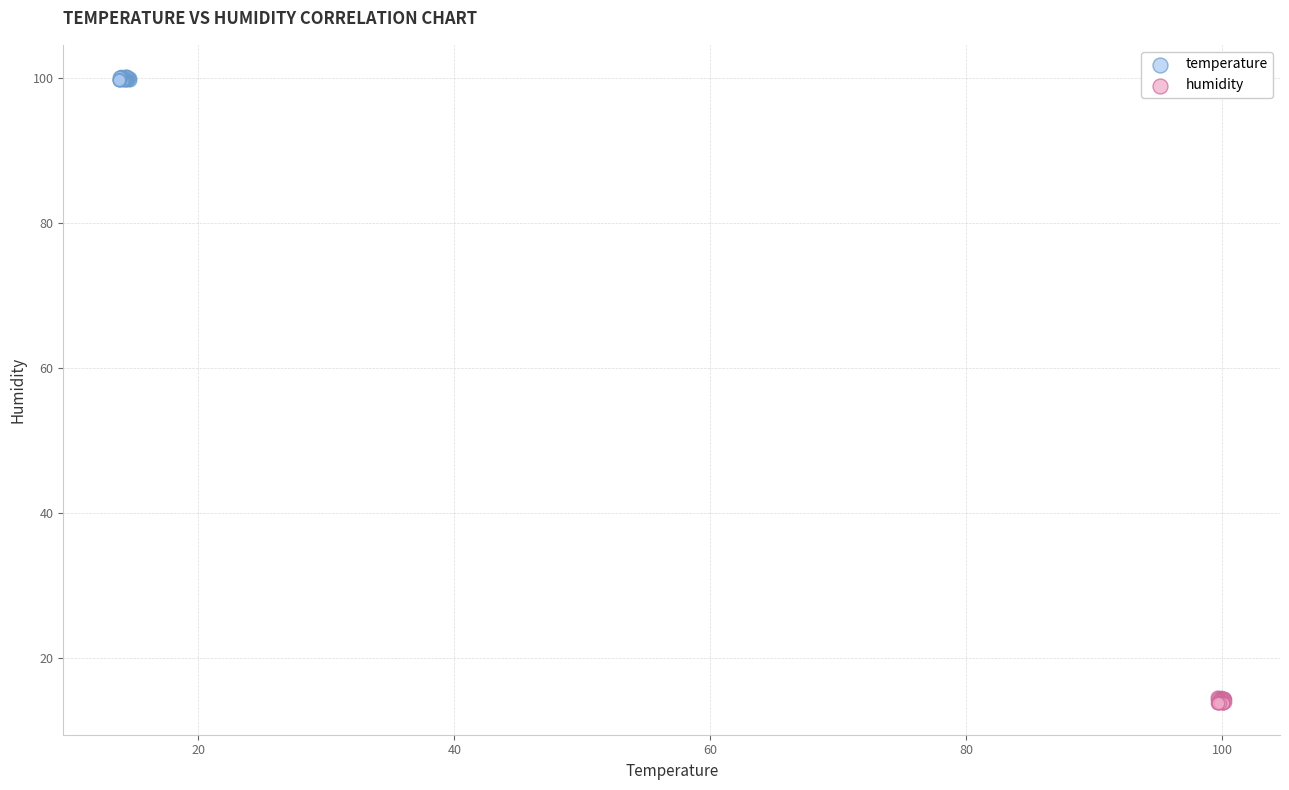

Which series contains the lowest Y value?

humidity